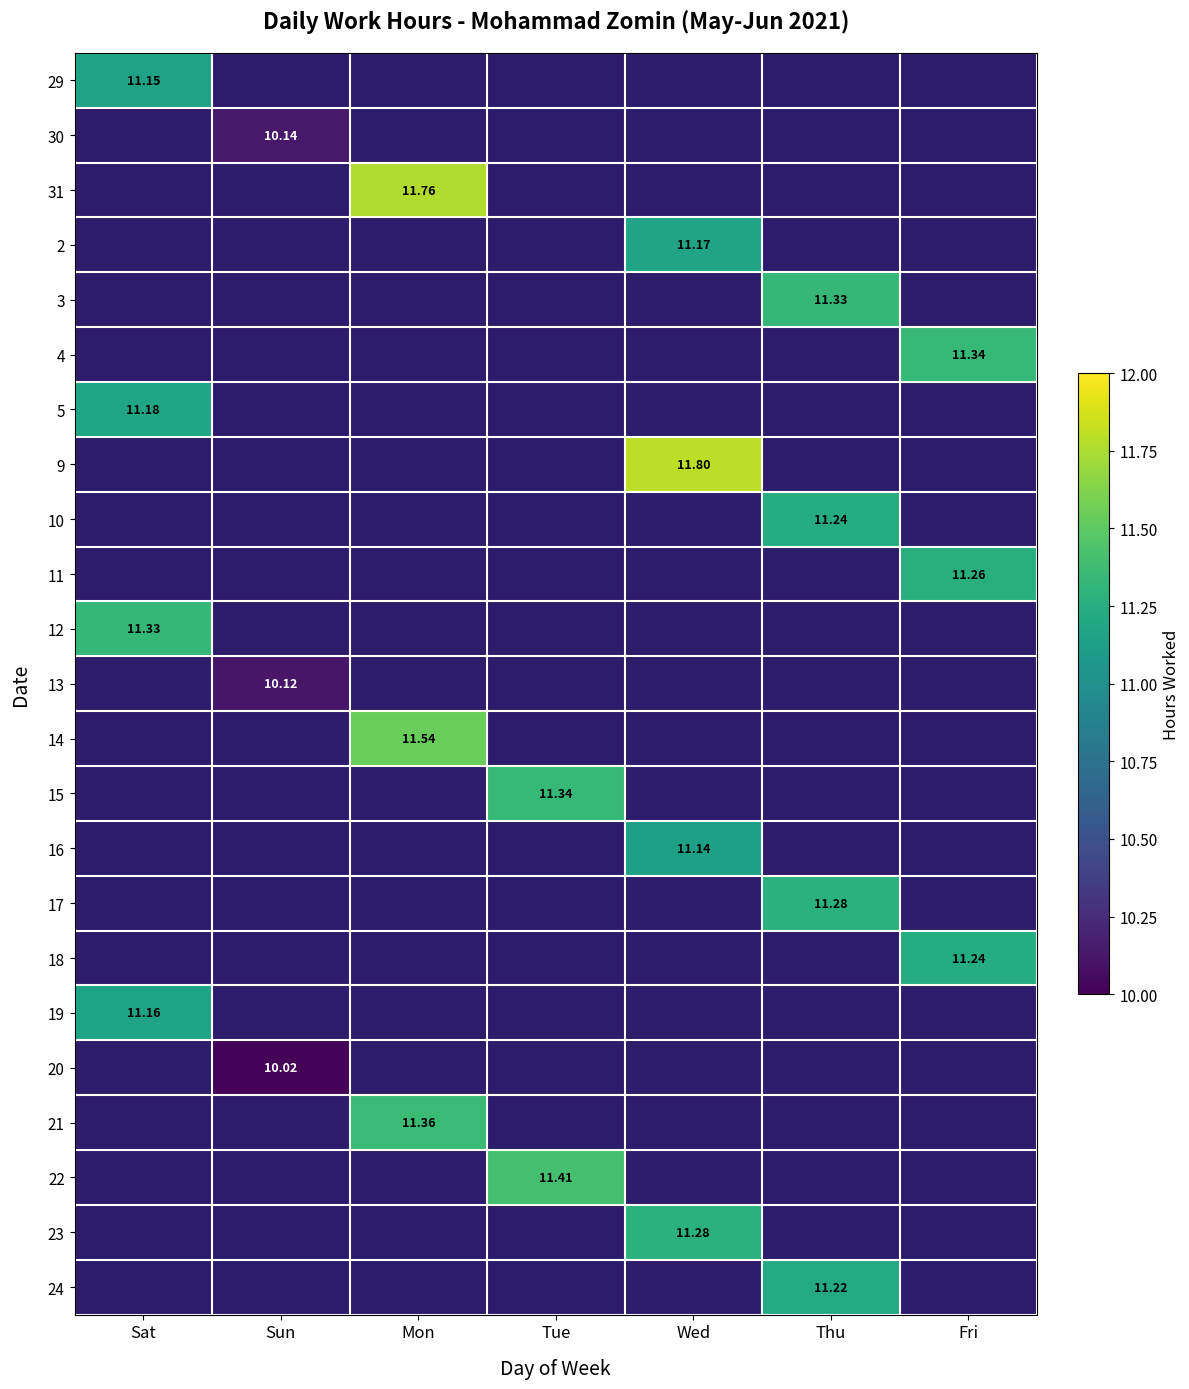

Which category has the highest value in the 31 series?

Mon